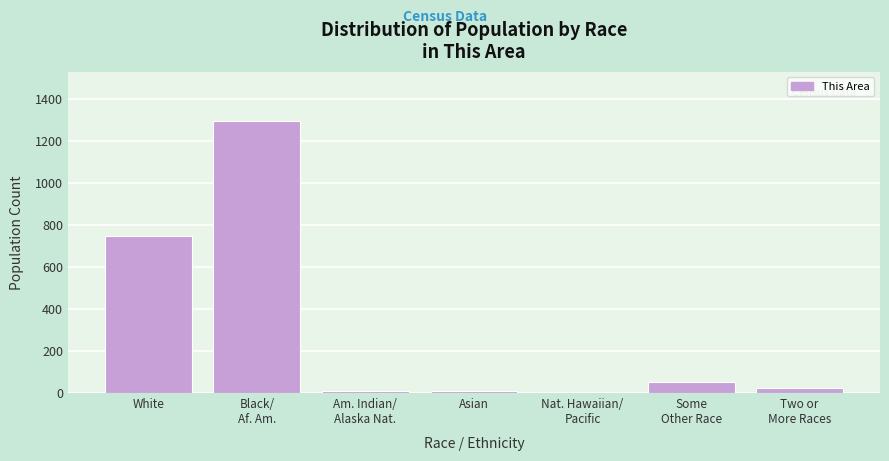

What is the greatest value displayed?

1298